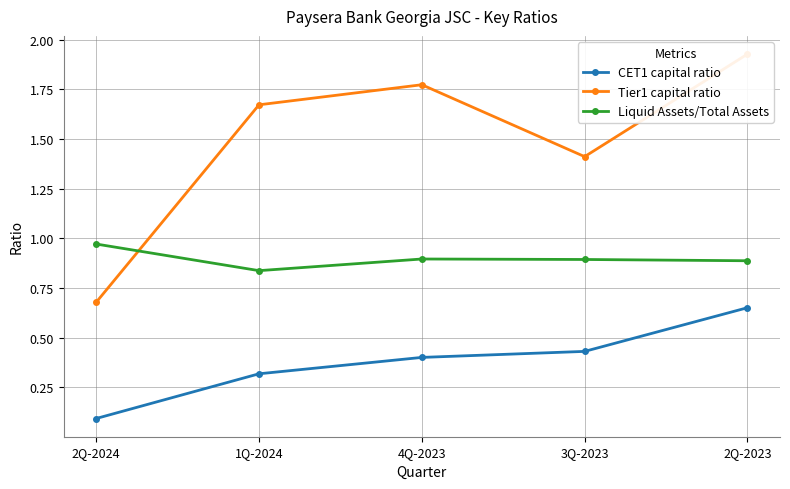

True or false: Liquid Assets/Total Assets has more than 0 interior local peaks.

True